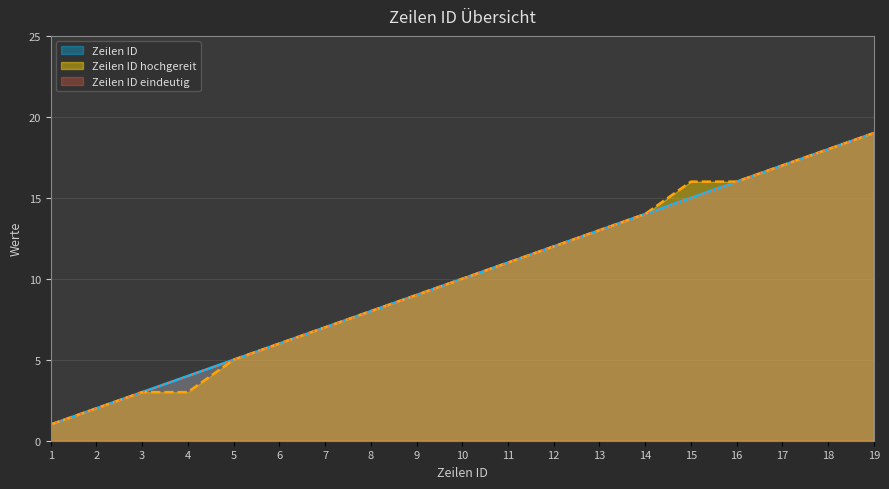

True or false: Zeilen ID and Zeilen ID hochgereit cross at least once.

False